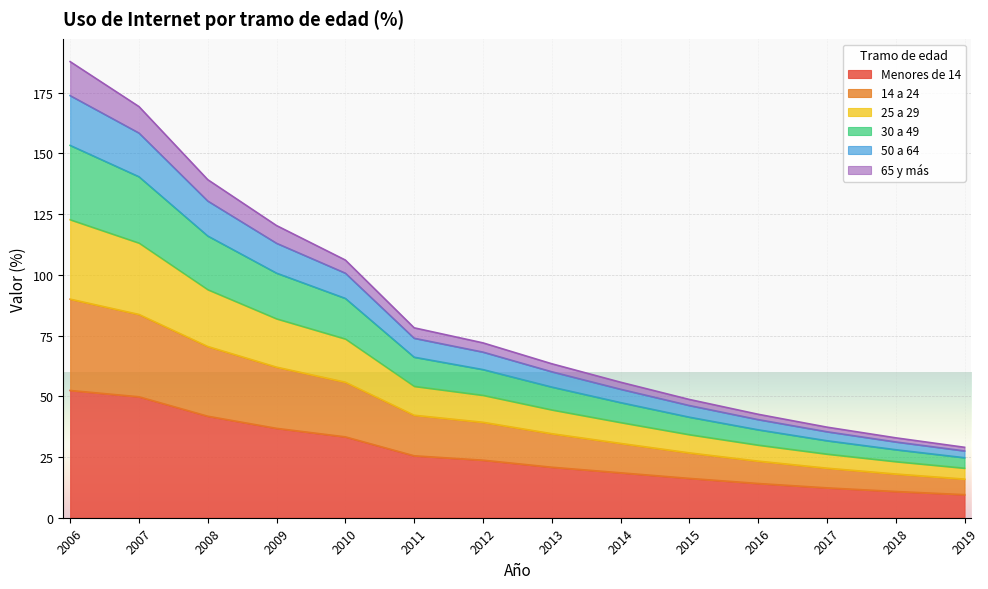

What is the total value across all series at 2008?

139.2